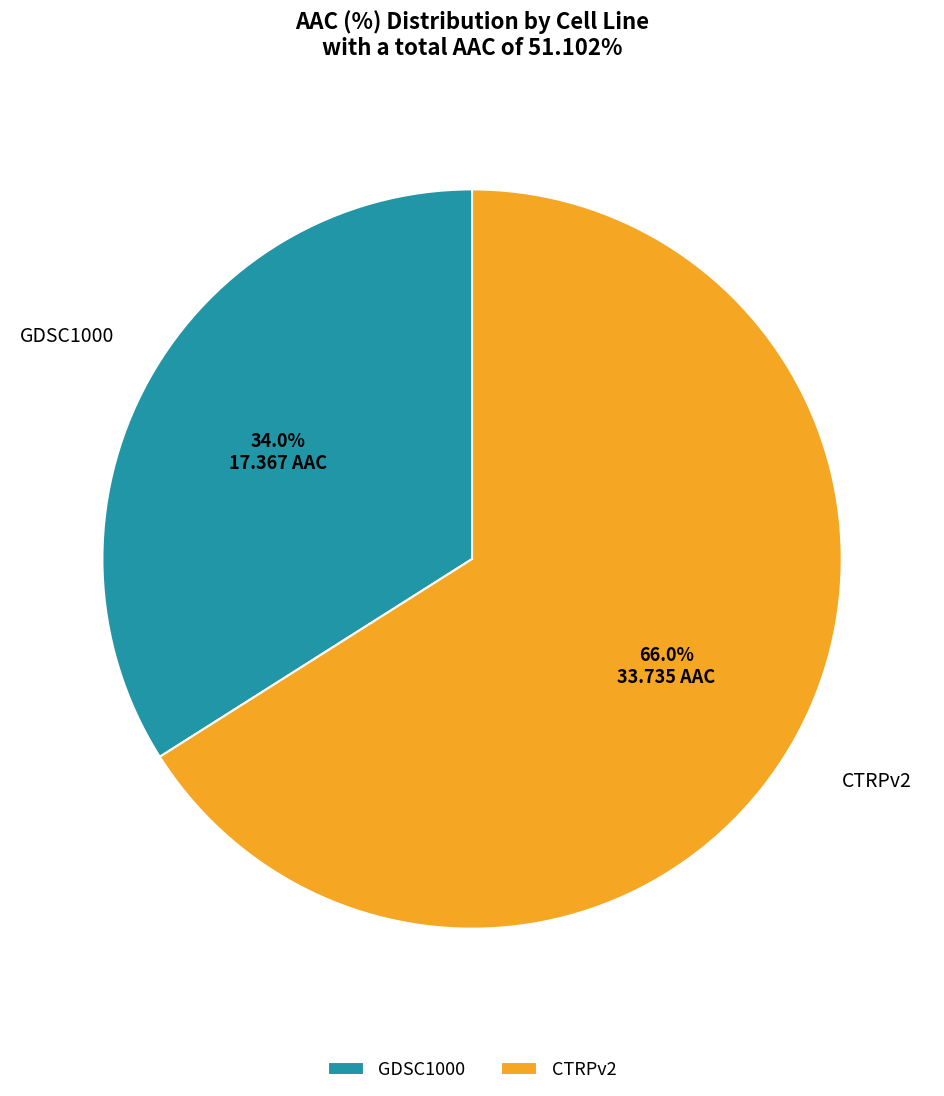

To the nearest percent, what is the average slice percentage?

50%